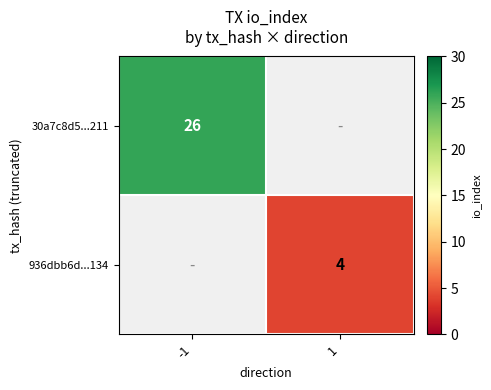

What is the minimum value shown in the chart?

4.0